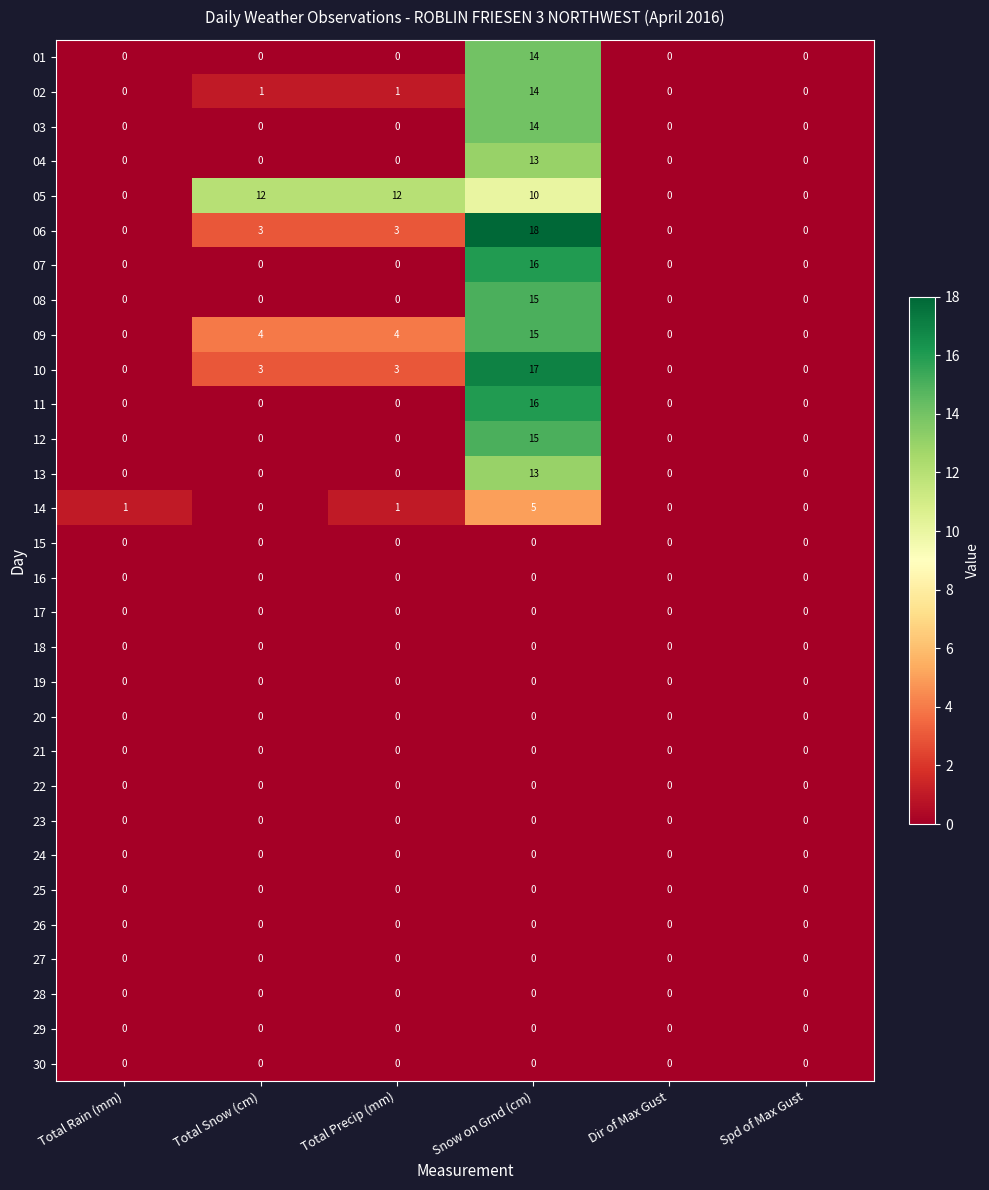

Is it true that 03 equals 6 at Total Rain (mm)?

False